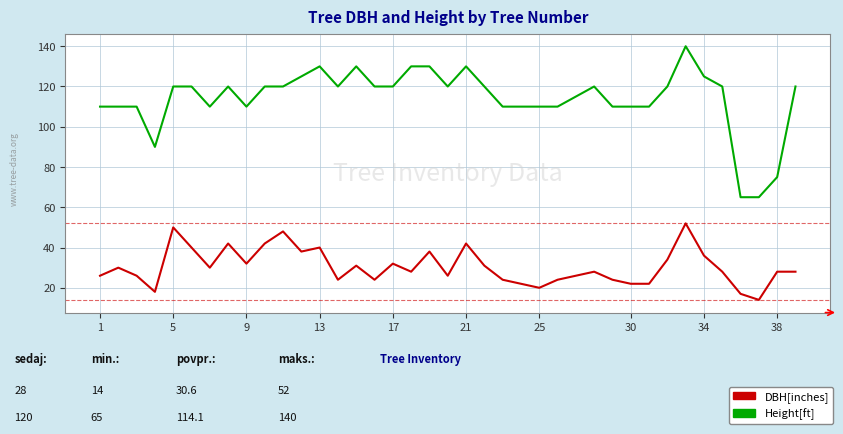

True or false: Height[ft] and DBH[inches] intersect in this chart.

False